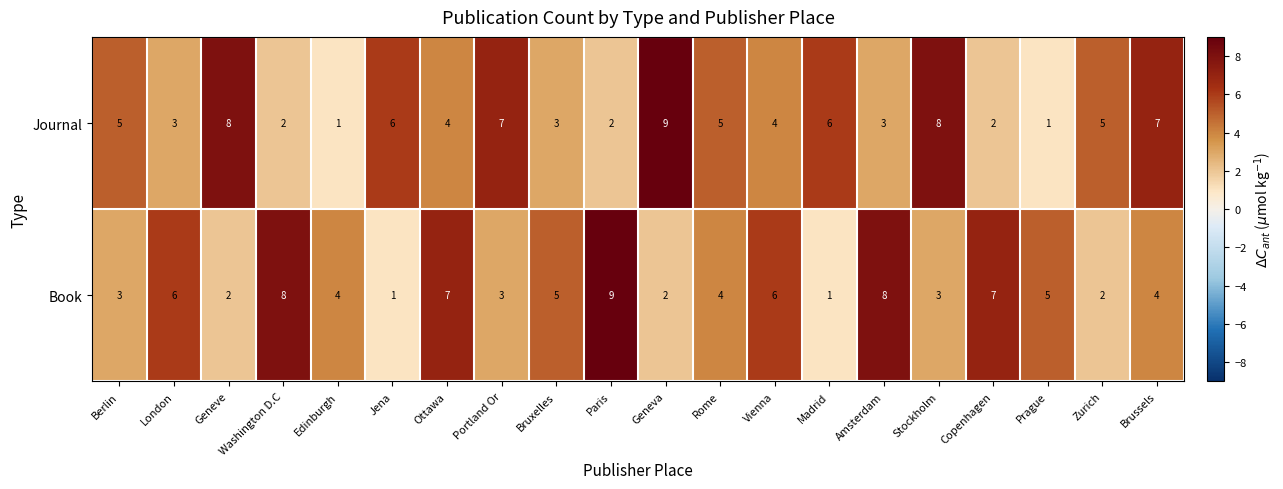

How many series are shown in this chart?

2